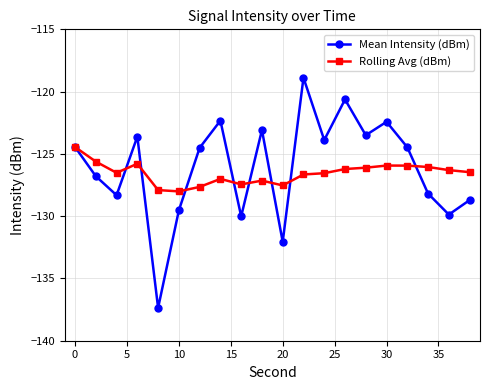

What is the lowest value of the Rolling Avg (dBm) series?

-128.0